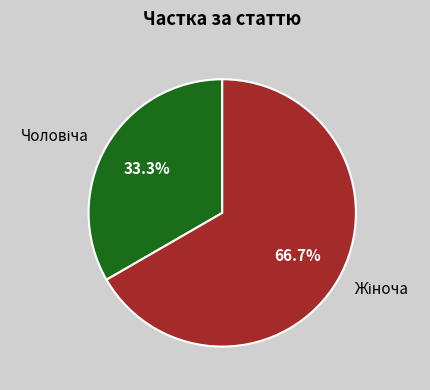

Is there any slice that represents more than half of the pie?

Yes